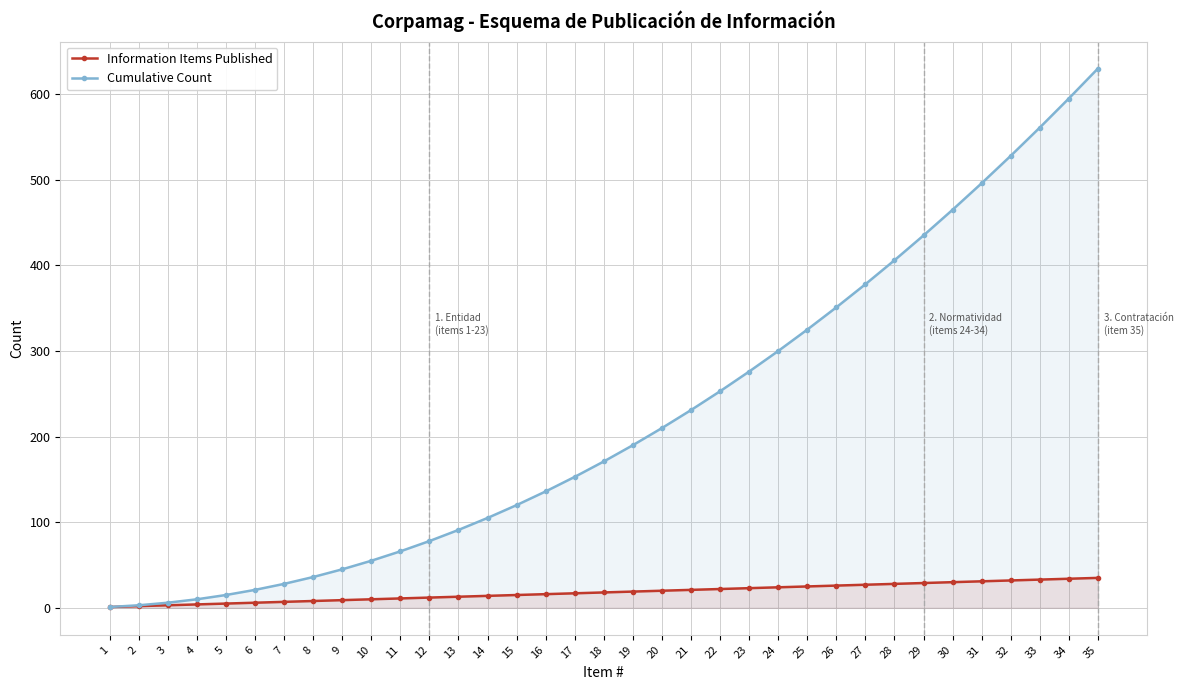

Reading right to left, transcribe all the data shown in this chart.

Information Items Published: 35=35	34=34	33=33	32=32	31=31	30=30	29=29	28=28	27=27	26=26	25=25	24=24	23=23	22=22	21=21	20=20	19=19	18=18	17=17	16=16	15=15	14=14	13=13	12=12	11=11	10=10	9=9	8=8	7=7	6=6	5=5	4=4	3=3	2=2	1=1
Cumulative Count: 35=630	34=595	33=561	32=528	31=496	30=465	29=435	28=406	27=378	26=351	25=325	24=300	23=276	22=253	21=231	20=210	19=190	18=171	17=153	16=136	15=120	14=105	13=91	12=78	11=66	10=55	9=45	8=36	7=28	6=21	5=15	4=10	3=6	2=3	1=1